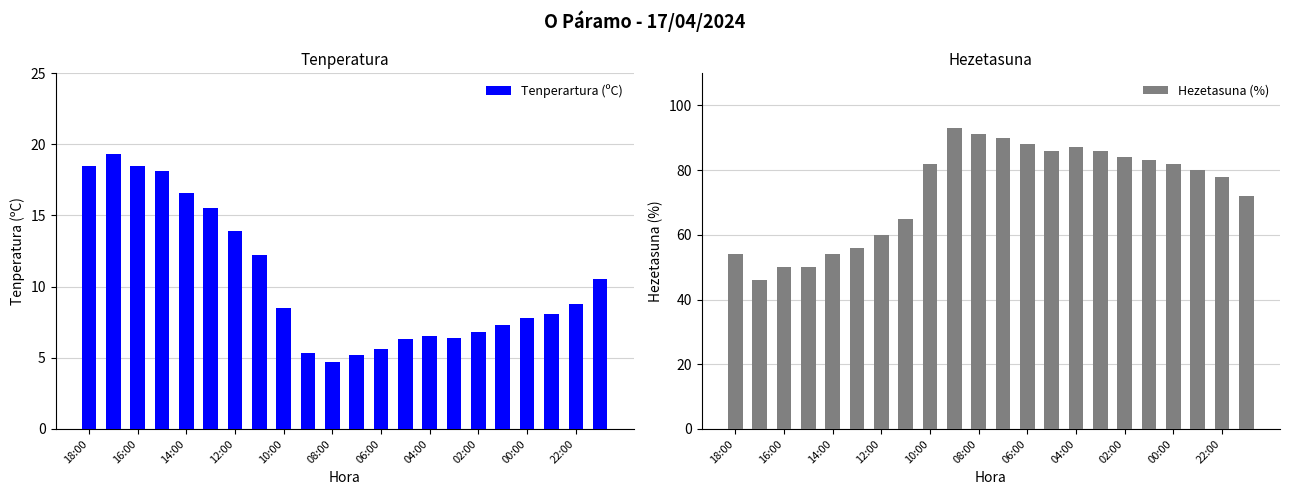

What is the minimum value for Hezetasuna (%)?

46